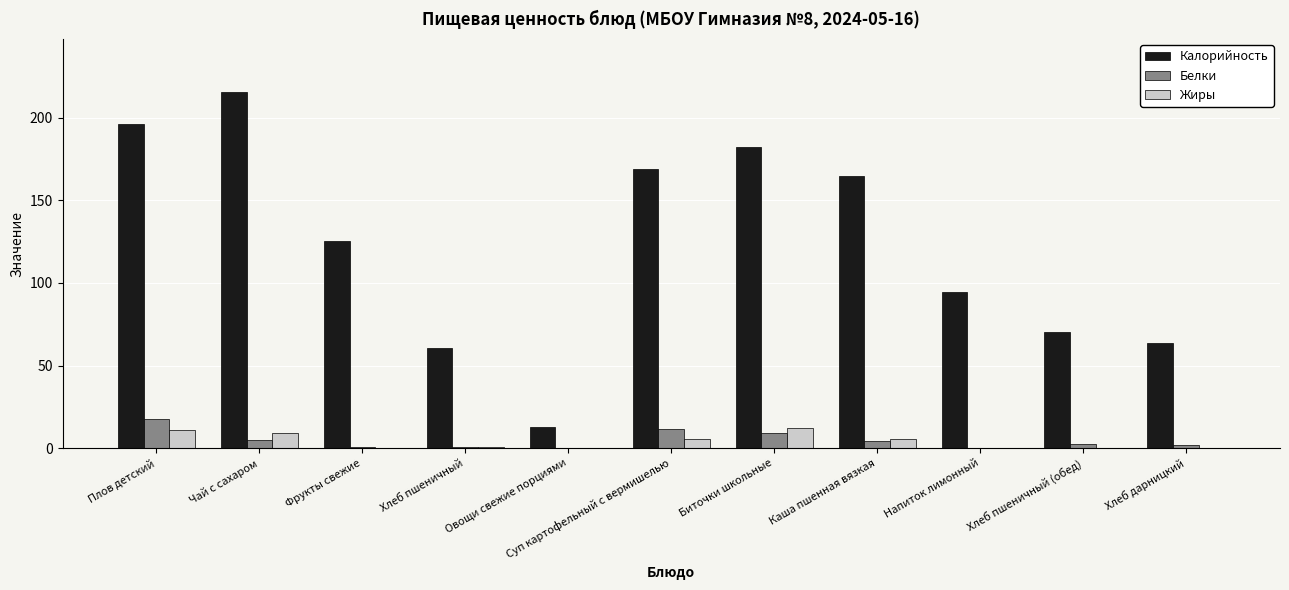

Is the value of Жиры at Чай с сахаром greater than the value of Калорийность at Каша пшенная вязкая?

No